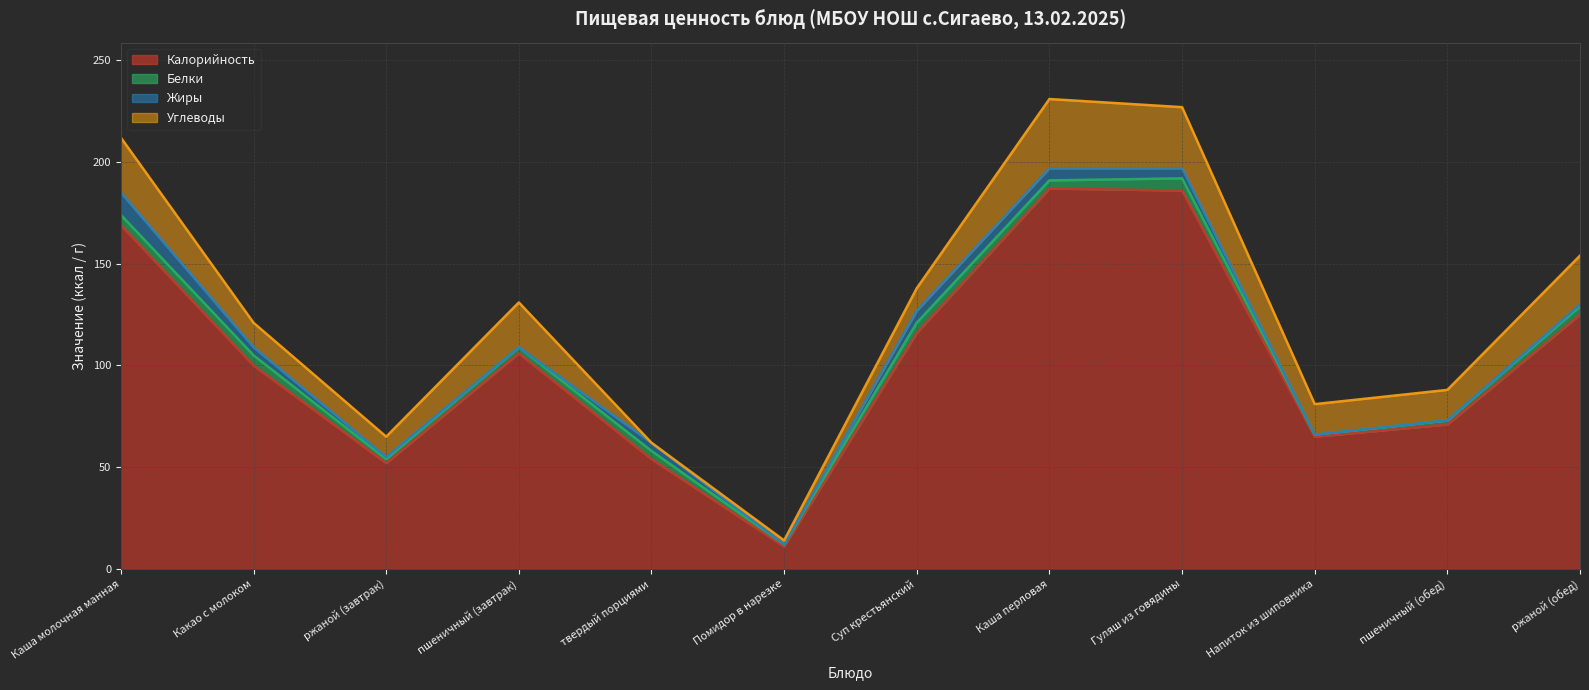

At which category does Углеводы reach its first local valley?

ржаной (завтрак)